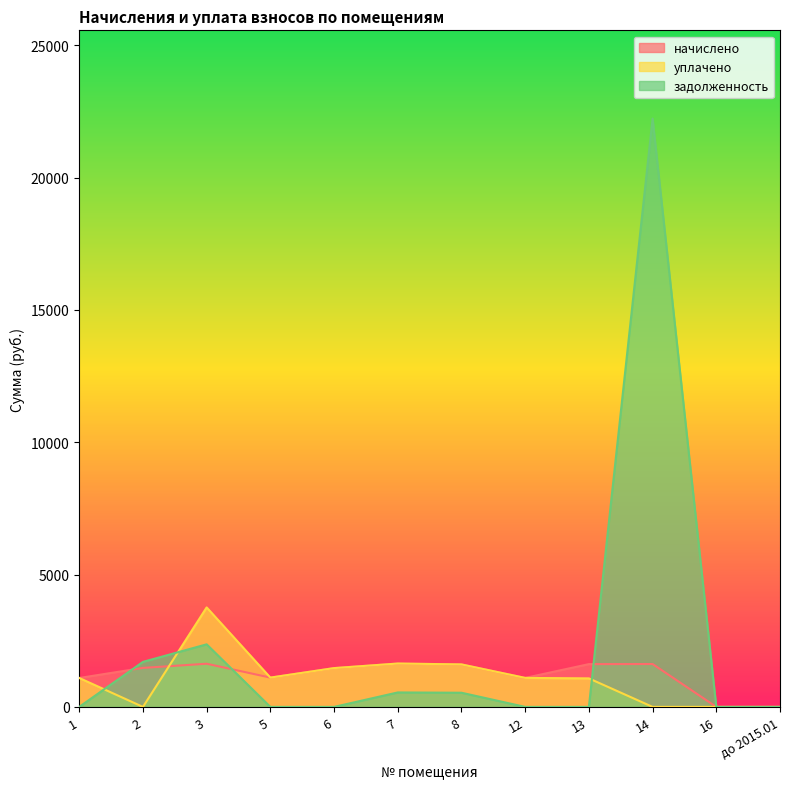

Which category has the highest value in the уплачено series?

3